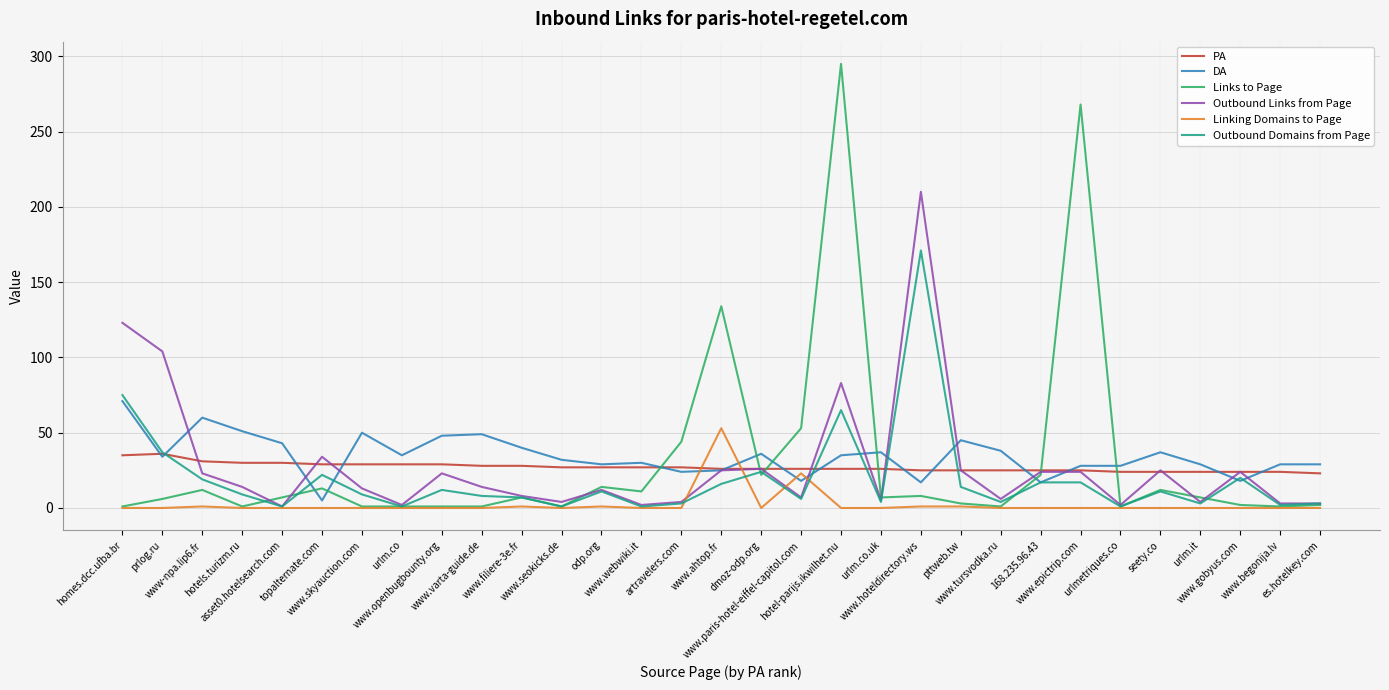

Does the chart display data point markers on the line(s)?

No